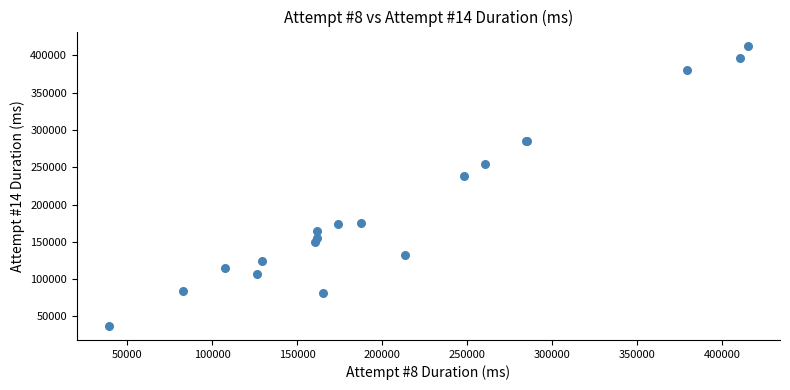

What Y value in the scatter plot is closest to 225163?

238611